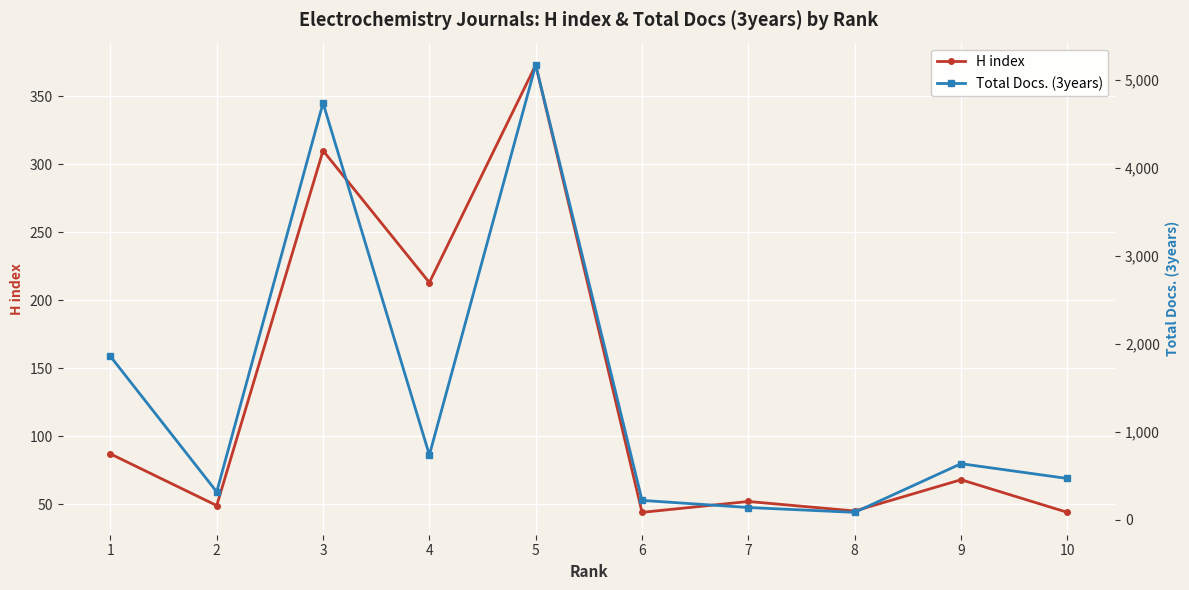

Where is the first local minimum for Total Docs. (3years)?

2